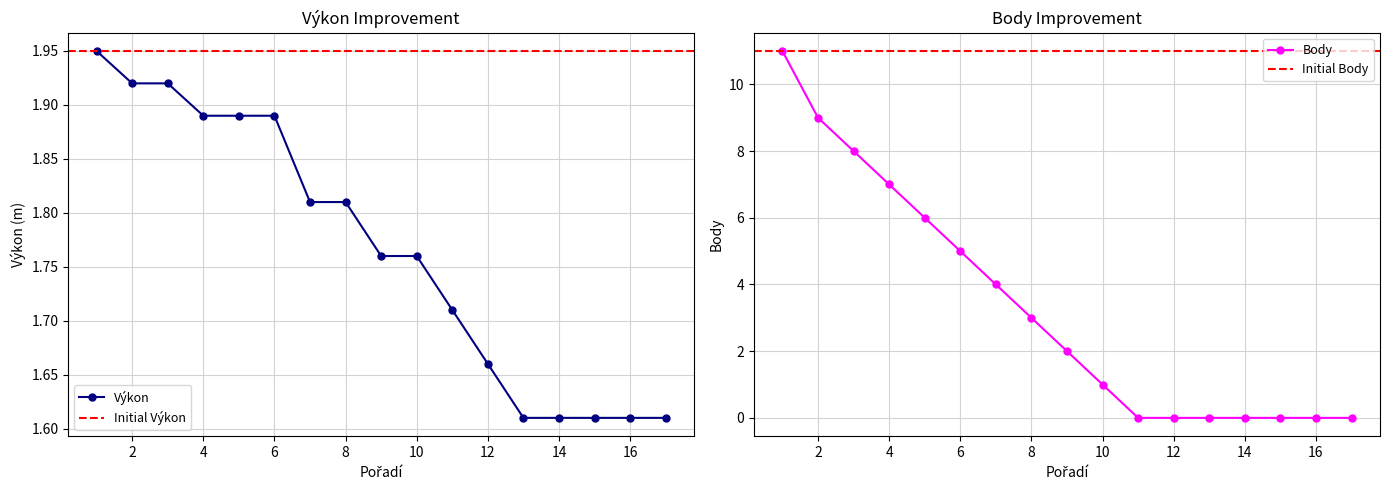

Count the Výkon values in the range 1 to 2.

17